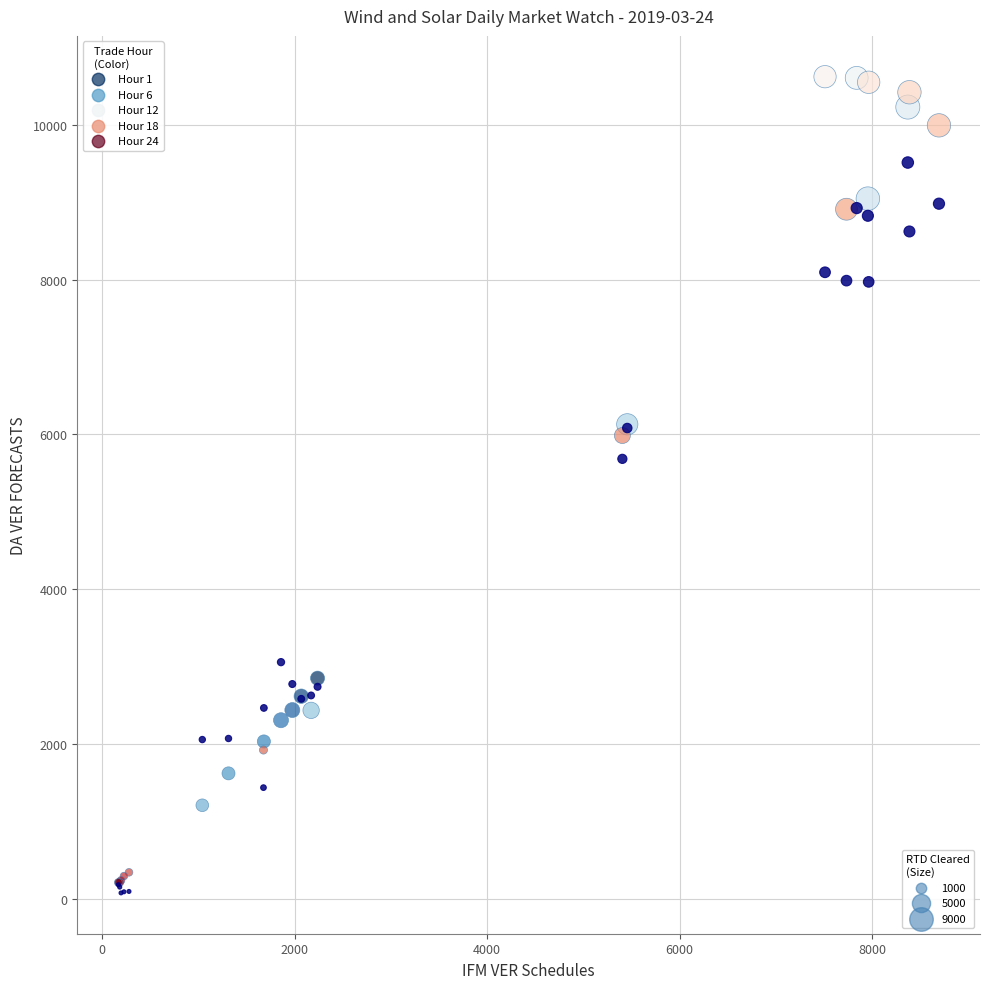

Across all series, what Y value is closest to 5349?

5685.0